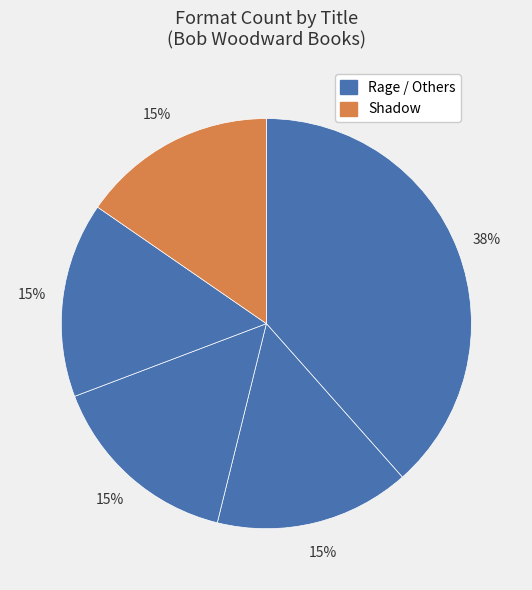

How many slices are in this pie chart?

5